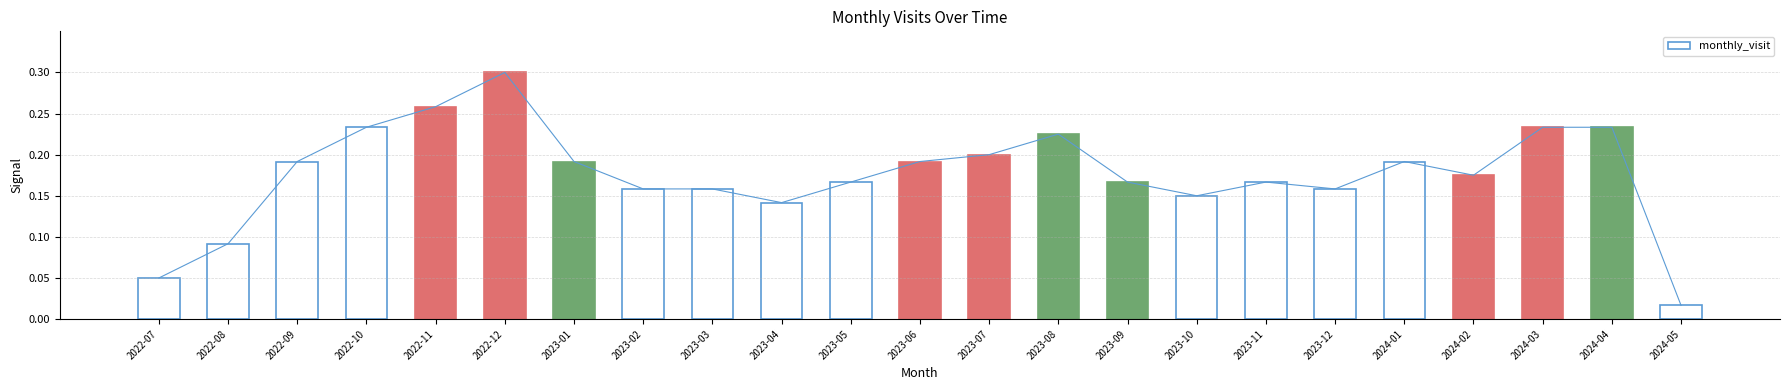

Where is the data nearest to the value 0?

2024-05